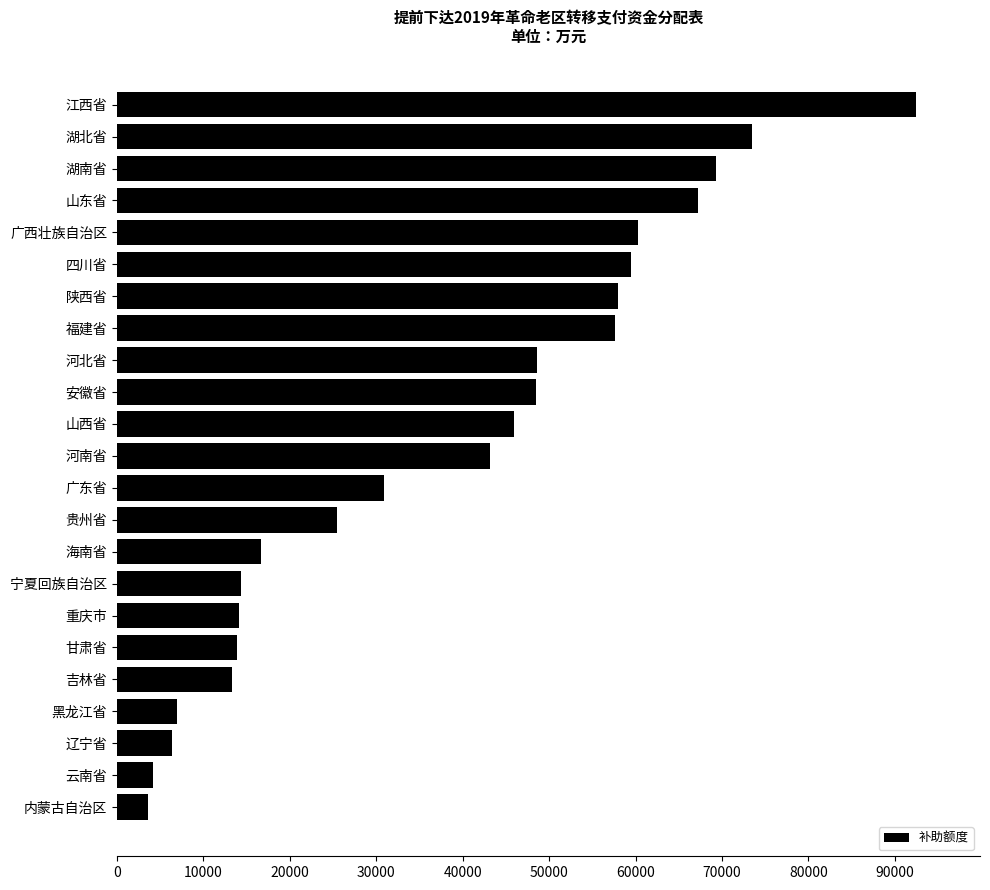

Which has a higher value, 云南省 or 陕西省?

陕西省